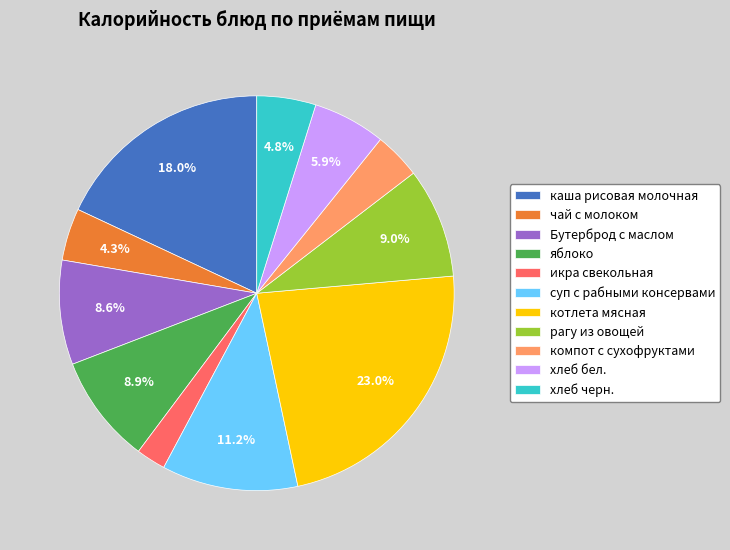

How many segments does this pie chart have?

11